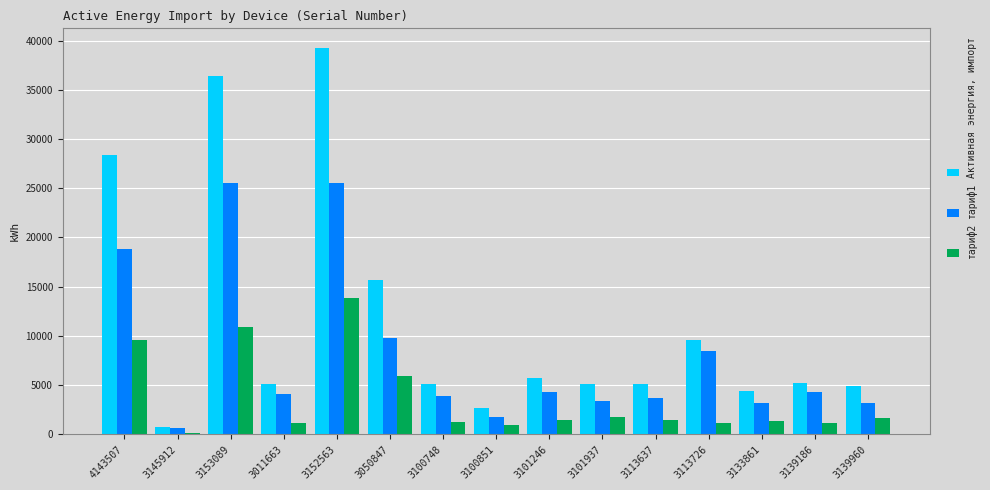

What is the greatest value displayed?

39292.2